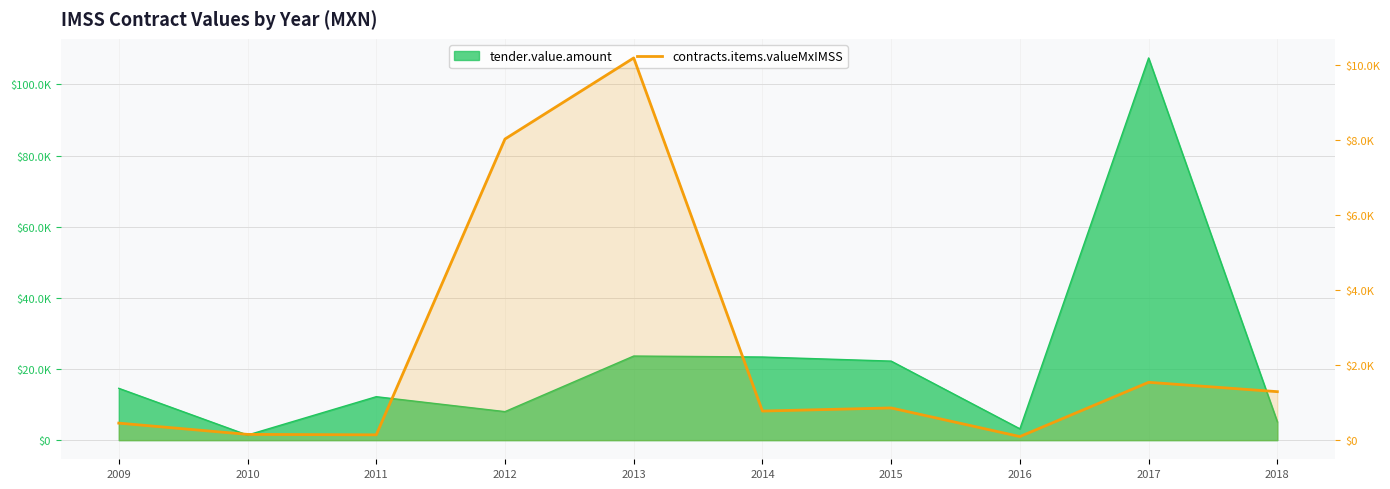

The value at 2010 is 83.5. True or false?

False